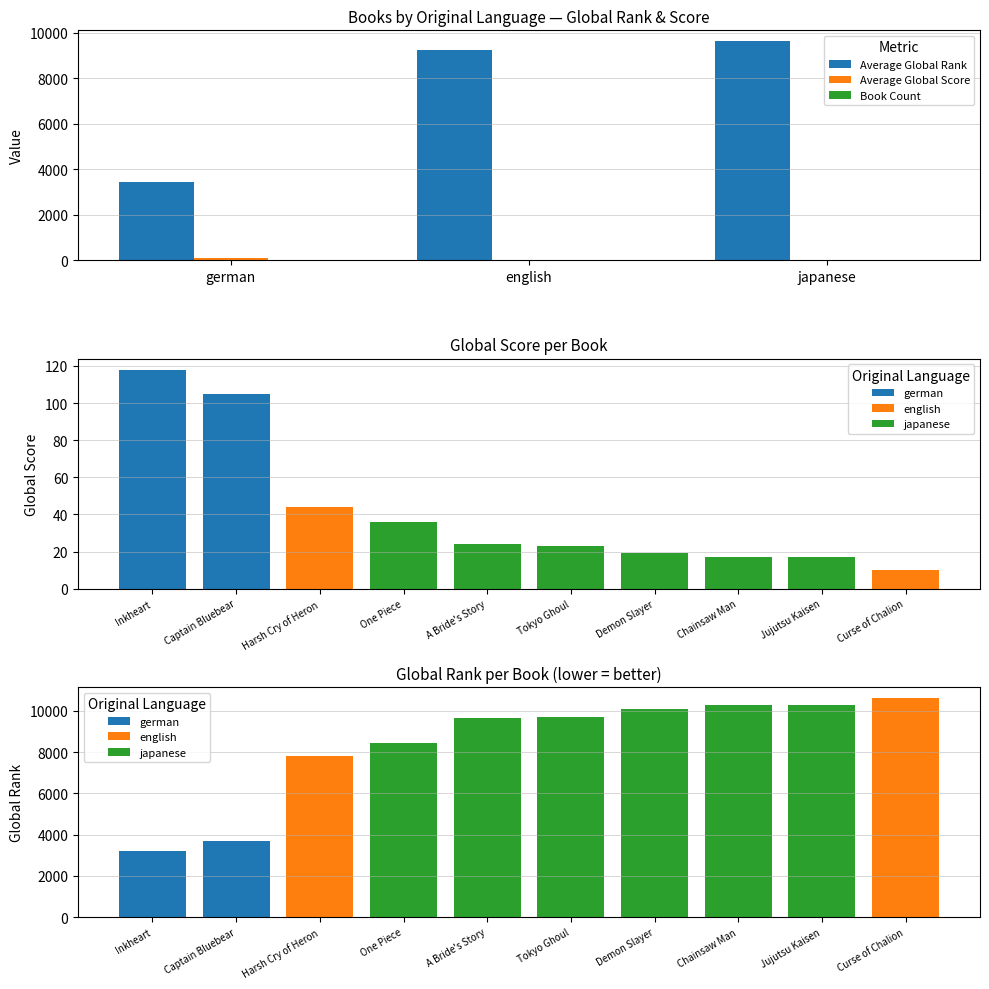

What is the difference between the highest and lowest values at japanese?

9618.8